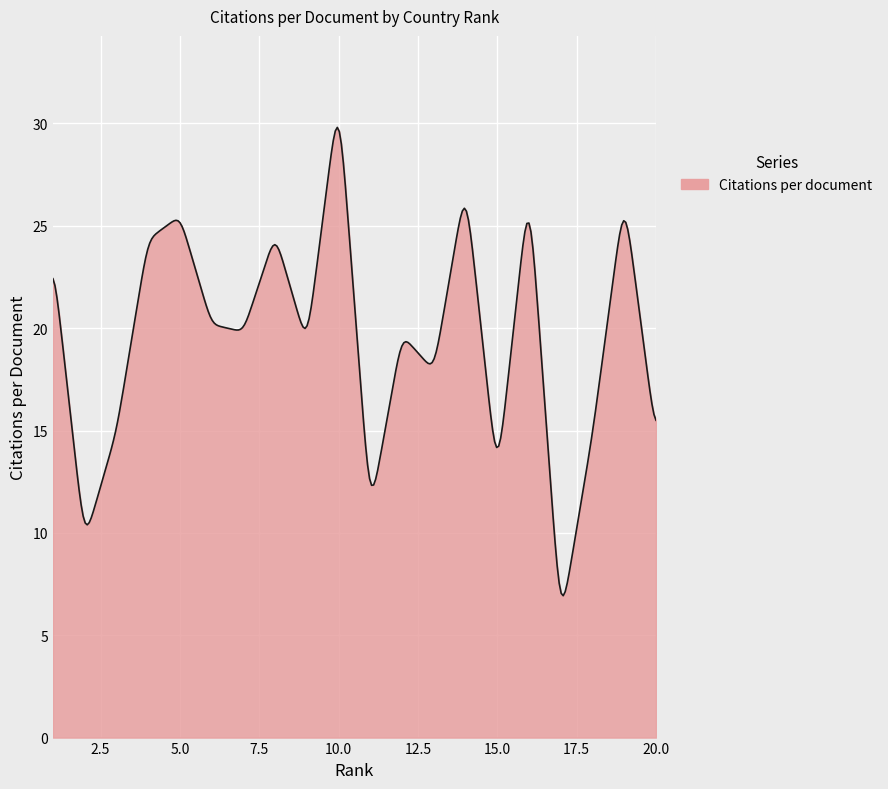

What is the maximum value shown in the chart?

29.8